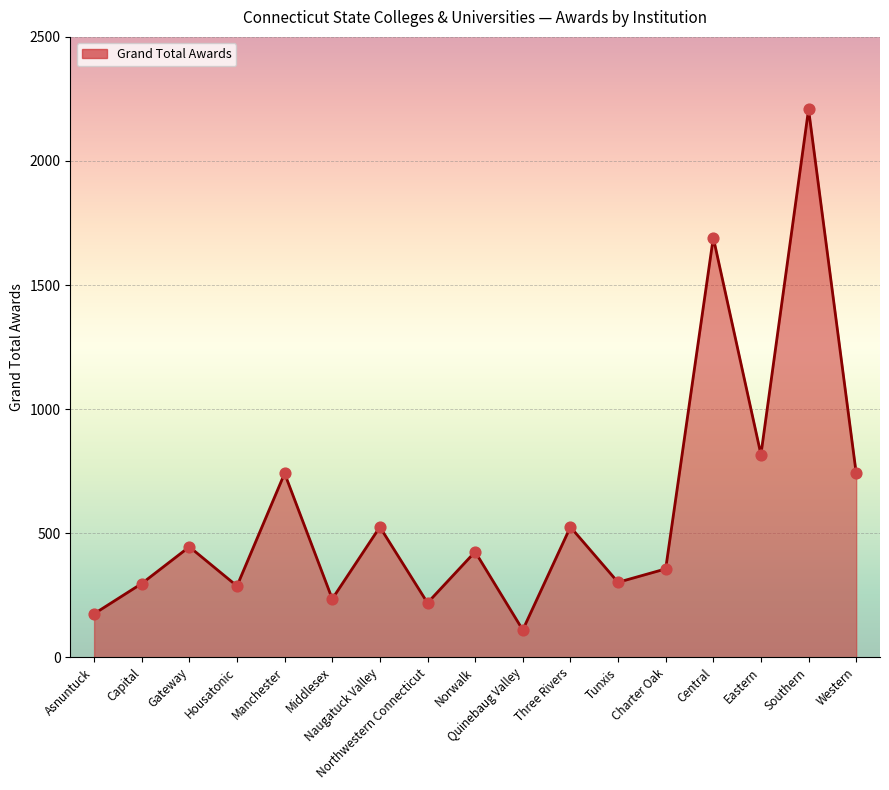

What is the ratio of the value at Eastern to the value at Quinebaug Valley?

7.4